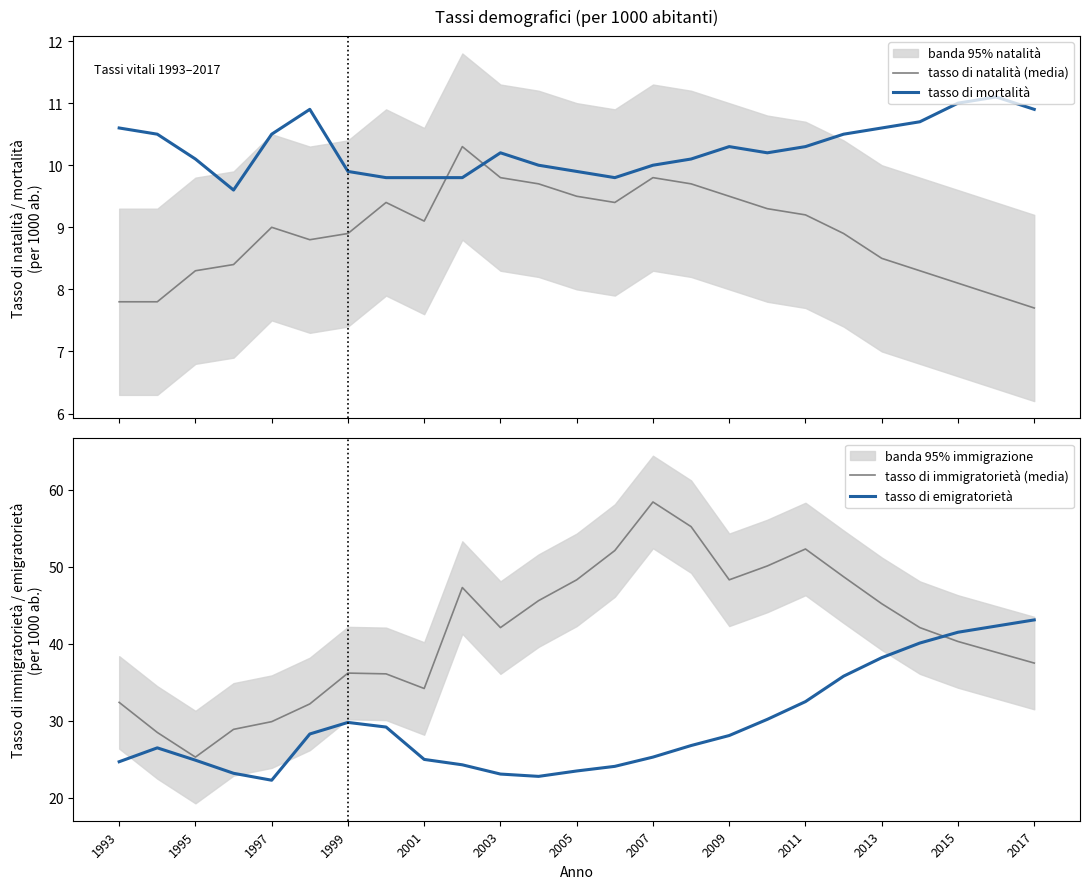

True or false: tasso di mortalità and tasso di natalità (media) cross at least once.

True